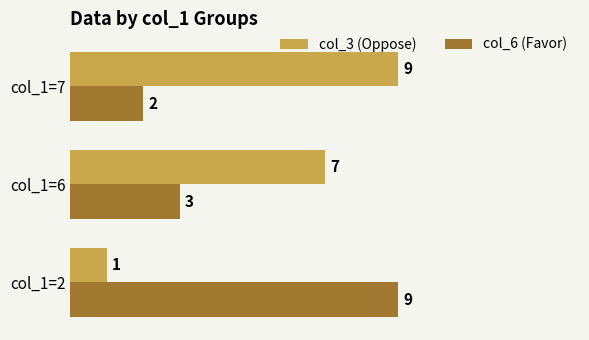

What is the highest value of the col_3 (Oppose) series?

9